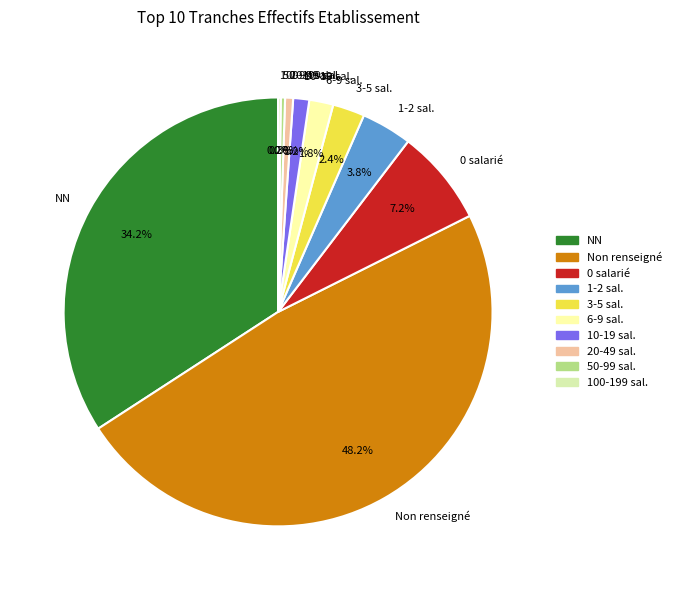

Does any single category account for the majority?

No